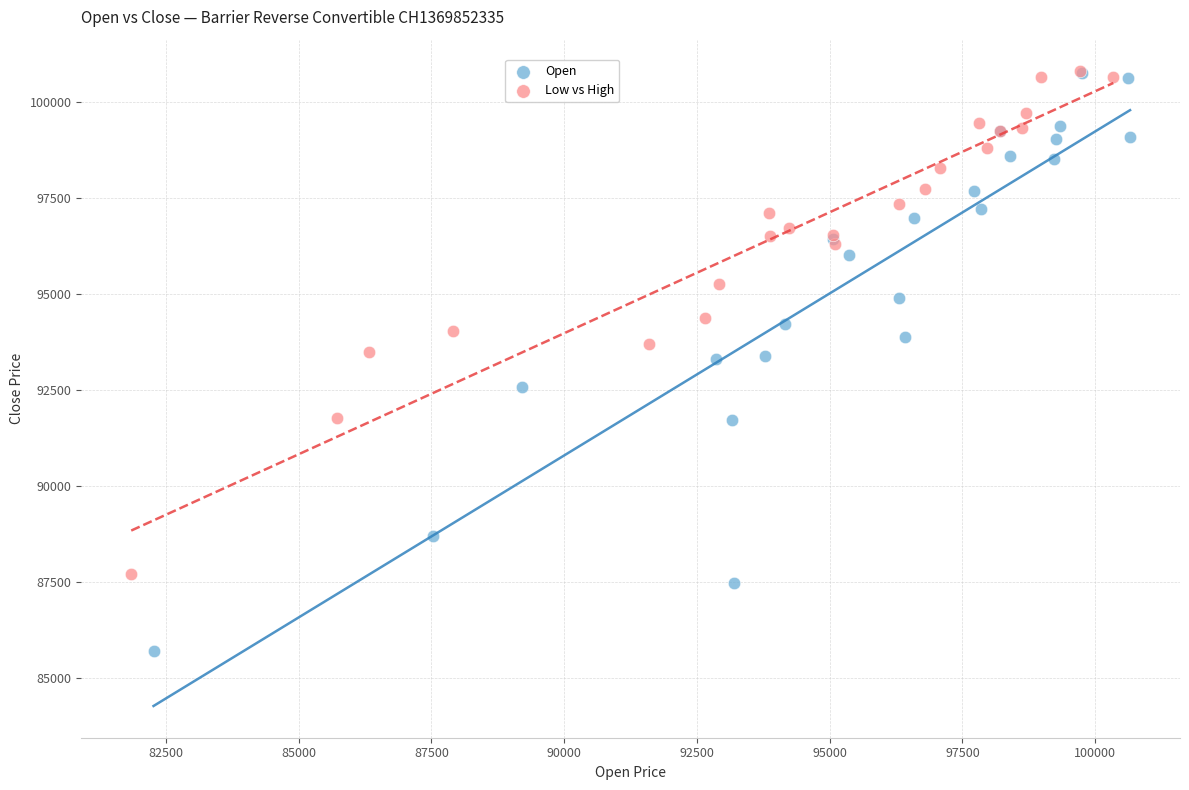

Which series has the widest spread of Y values?

Open